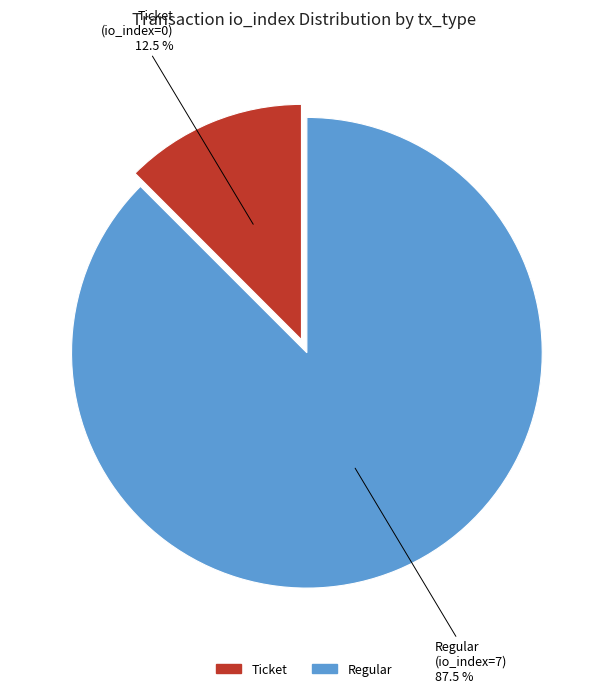

Approximately how many times larger is the value at Regular compared to Ticket?

7.0